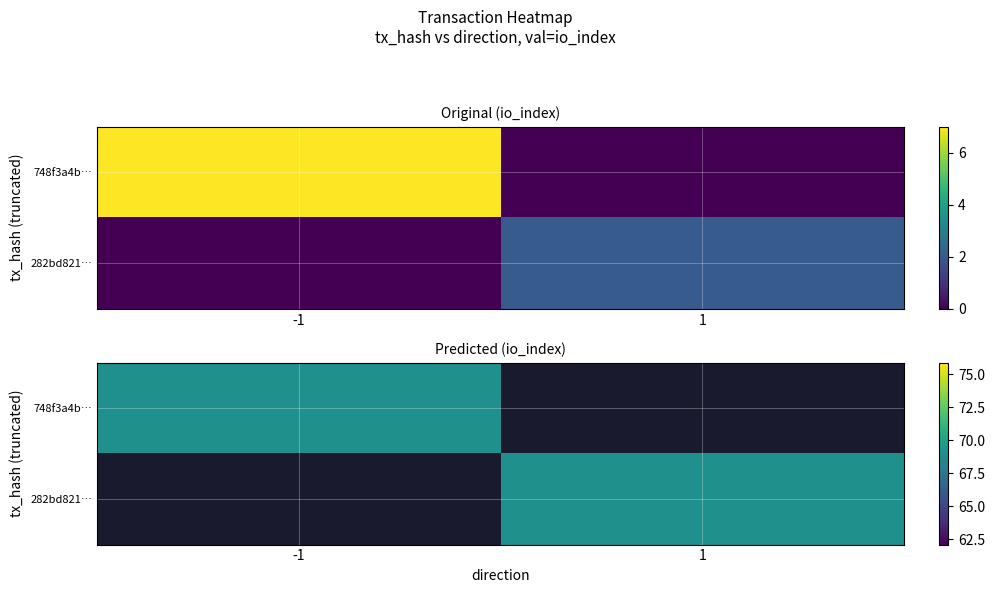

The 282bd8211f49ab32a94e3b0e4277ba031ab7788 series shows 1.6 at valid_mainchain. True or false?

False